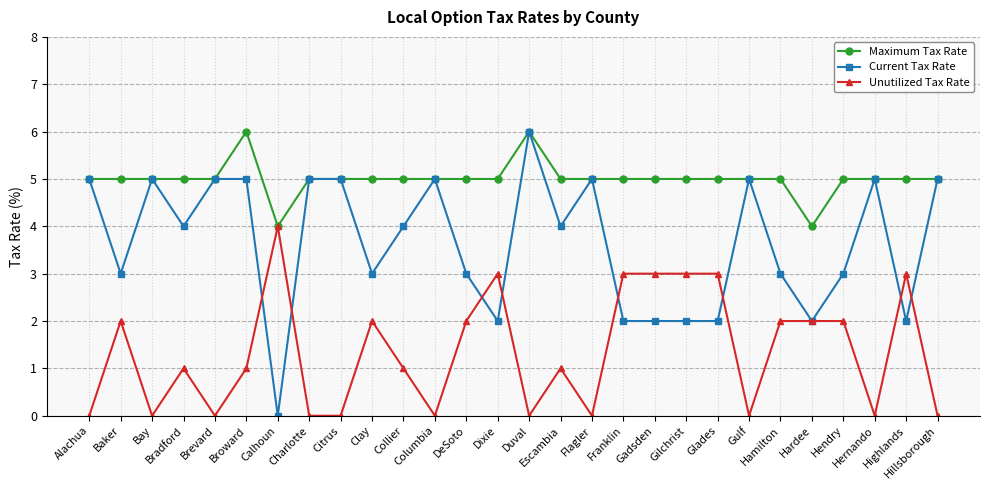

Reading right to left, what are all the values shown in this chart?

Maximum Tax Rate: 5	5	5	5	4	5	5	5	5	5	5	5	5	6	5	5	5	5	5	5	5	4	6	5	5	5	5	5
Current Tax Rate: 5	2	5	3	2	3	5	2	2	2	2	5	4	6	2	3	5	4	3	5	5	0	5	5	4	5	3	5
Unutilized Tax Rate: 0	3	0	2	2	2	0	3	3	3	3	0	1	0	3	2	0	1	2	0	0	4	1	0	1	0	2	0